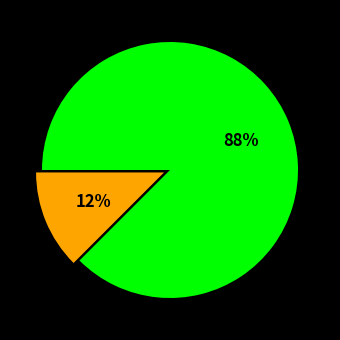

To the nearest percent, what is the average slice percentage?

50%